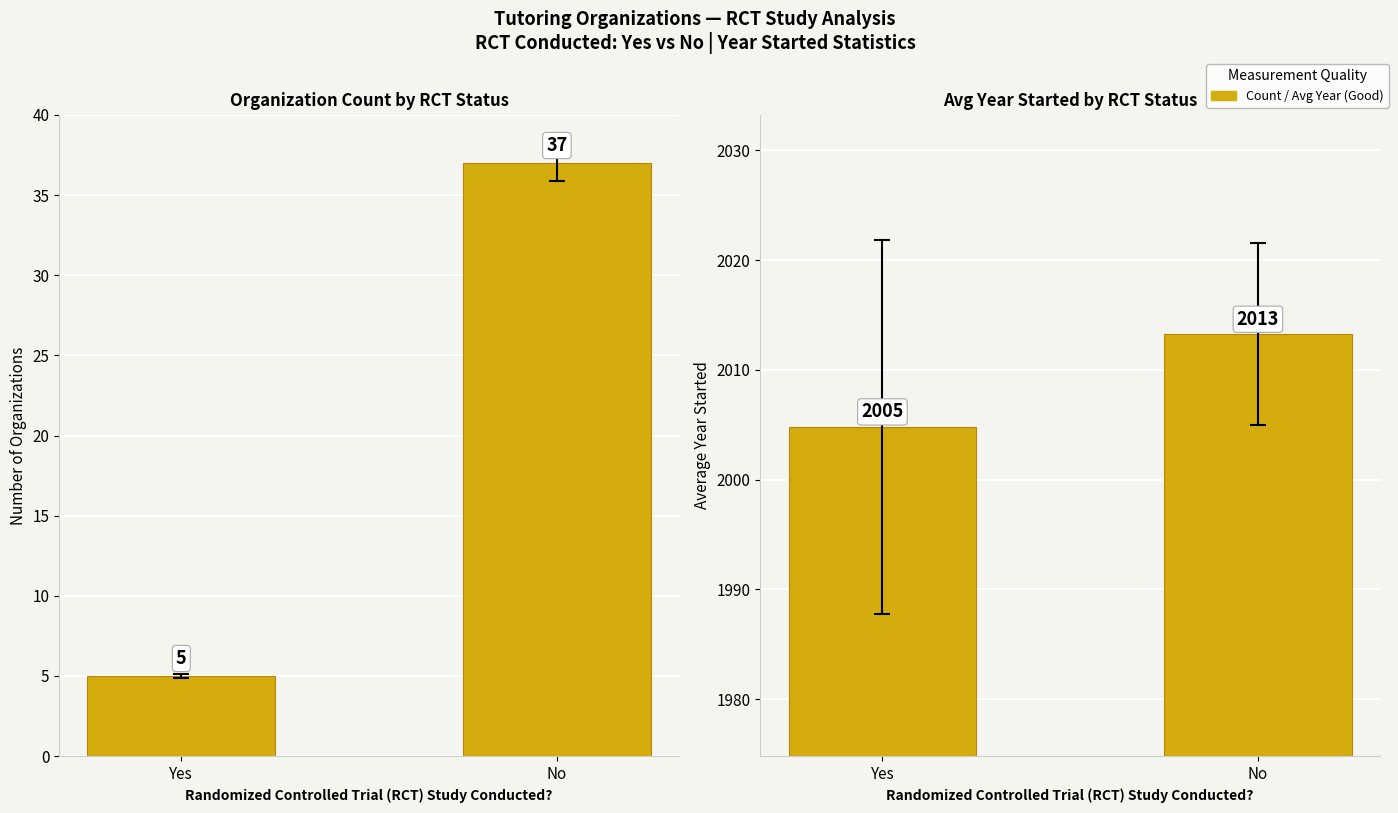

Rank the series by their maximum value, from highest to lowest.

Avg Year Started, Count of Organizations